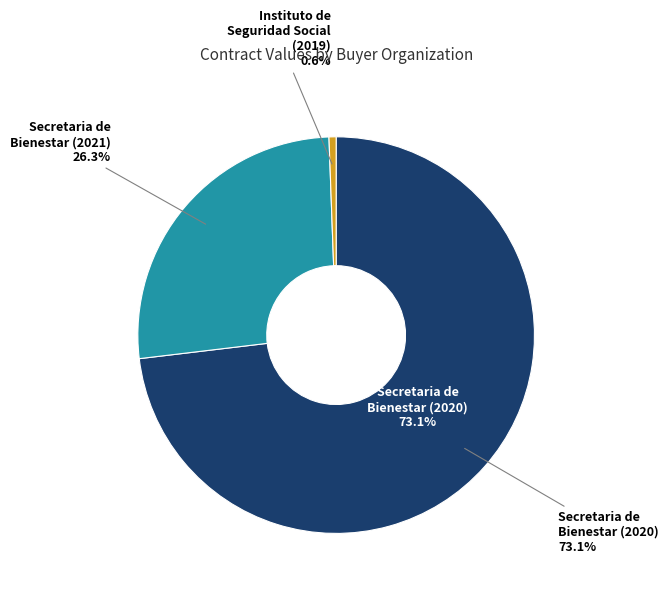

What is the largest slice in the pie chart?

Secretaria de Bienestar (2020)